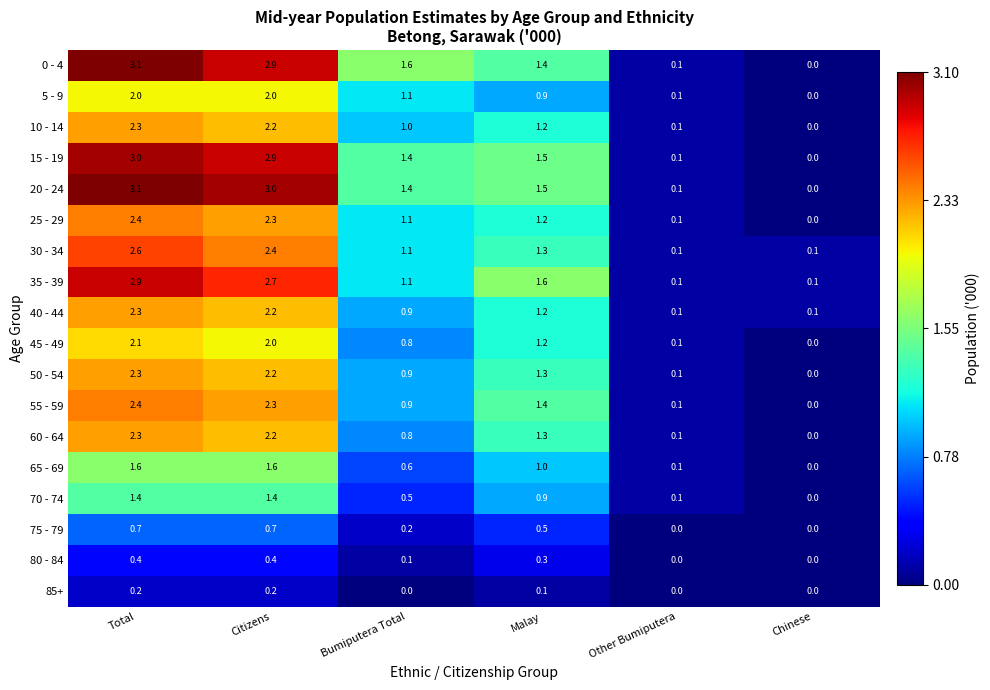

Rank the categories by 0 - 4 value from highest to lowest.

Total, Citizens, Bumiputera Total, Malay, Other Bumiputera, Chinese